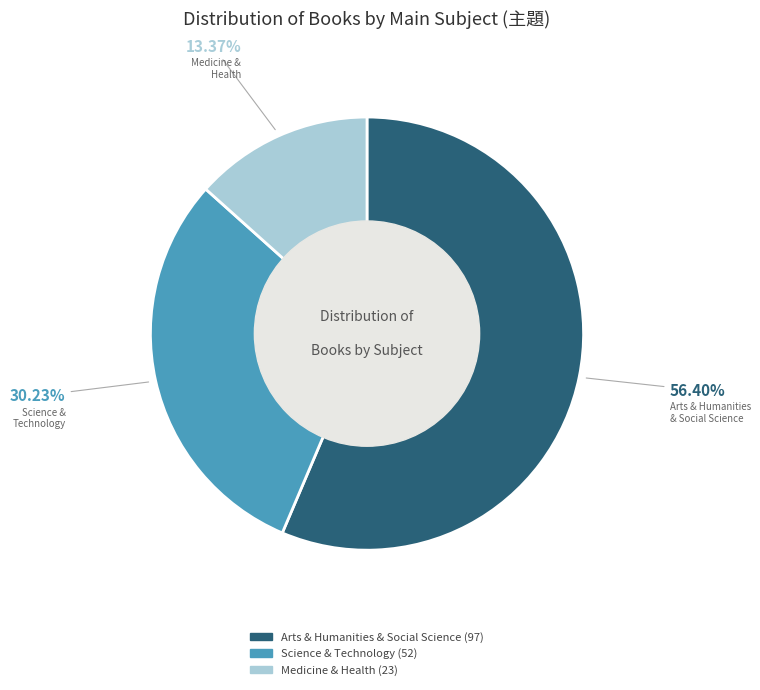

To the nearest percent, what is the average slice percentage?

33%